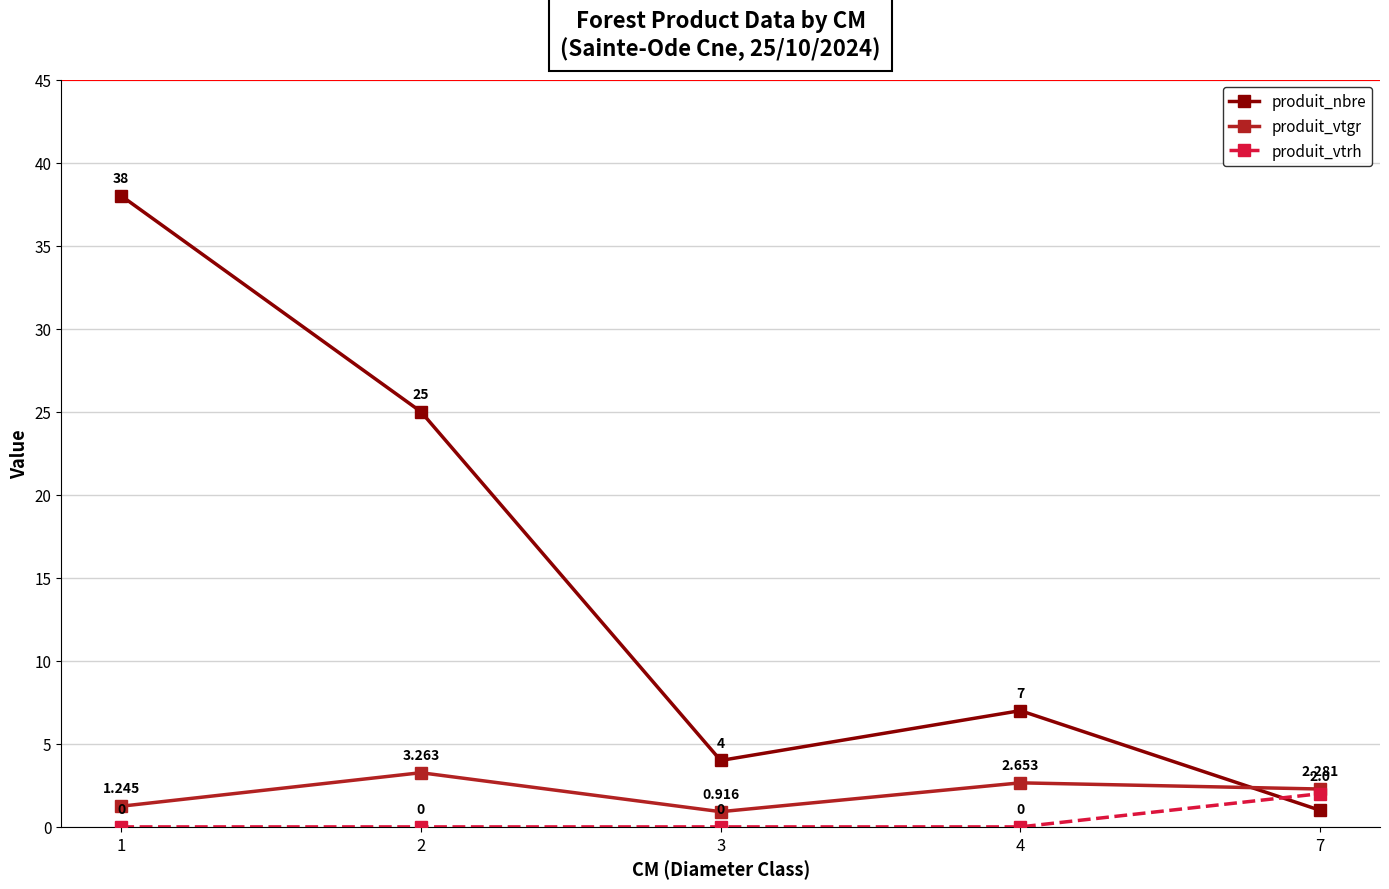

Which series changed the most between 4 and 7?

produit_nbre